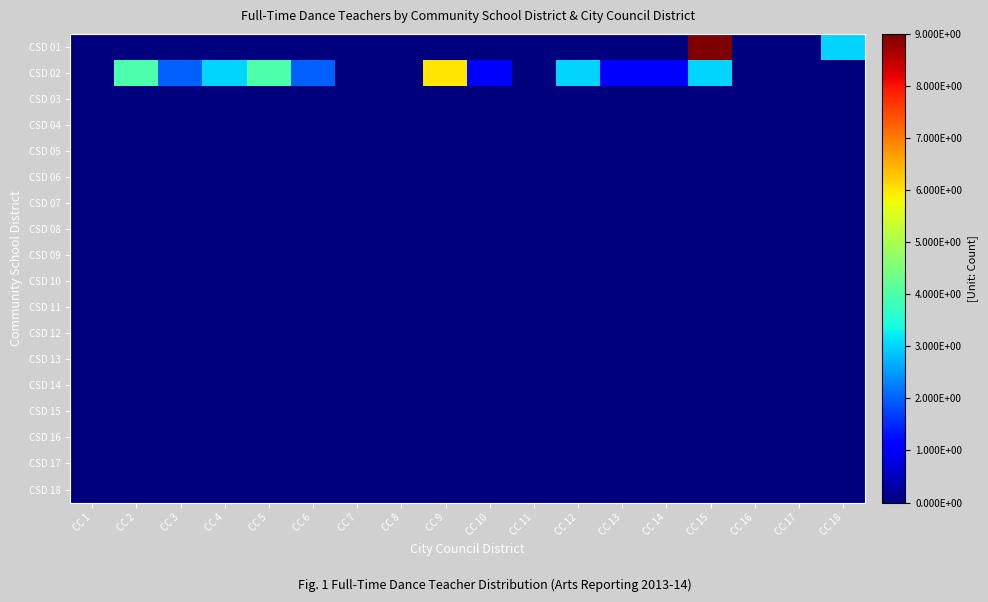

Reading left to right, extract all data points from this chart.

CSD 01: CC 1=0	CC 2=0	CC 3=0	CC 4=0	CC 5=0	CC 6=0	CC 7=0	CC 8=0	CC 9=0	CC 10=0	CC 11=0	CC 12=0	CC 13=0	CC 14=0	CC 15=9	CC 16=0	CC 17=0	CC 18=3
CSD 02: CC 1=0	CC 2=4	CC 3=2	CC 4=3	CC 5=4	CC 6=2	CC 7=0	CC 8=0	CC 9=6	CC 10=1	CC 11=0	CC 12=3	CC 13=1	CC 14=1	CC 15=3	CC 16=0	CC 17=0	CC 18=0
CSD 03: CC 1=0	CC 2=0	CC 3=0	CC 4=0	CC 5=0	CC 6=0	CC 7=0	CC 8=0	CC 9=0	CC 10=0	CC 11=0	CC 12=0	CC 13=0	CC 14=0	CC 15=0	CC 16=0	CC 17=0	CC 18=0
CSD 04: CC 1=0	CC 2=0	CC 3=0	CC 4=0	CC 5=0	CC 6=0	CC 7=0	CC 8=0	CC 9=0	CC 10=0	CC 11=0	CC 12=0	CC 13=0	CC 14=0	CC 15=0	CC 16=0	CC 17=0	CC 18=0
CSD 05: CC 1=0	CC 2=0	CC 3=0	CC 4=0	CC 5=0	CC 6=0	CC 7=0	CC 8=0	CC 9=0	CC 10=0	CC 11=0	CC 12=0	CC 13=0	CC 14=0	CC 15=0	CC 16=0	CC 17=0	CC 18=0
CSD 06: CC 1=0	CC 2=0	CC 3=0	CC 4=0	CC 5=0	CC 6=0	CC 7=0	CC 8=0	CC 9=0	CC 10=0	CC 11=0	CC 12=0	CC 13=0	CC 14=0	CC 15=0	CC 16=0	CC 17=0	CC 18=0
CSD 07: CC 1=0	CC 2=0	CC 3=0	CC 4=0	CC 5=0	CC 6=0	CC 7=0	CC 8=0	CC 9=0	CC 10=0	CC 11=0	CC 12=0	CC 13=0	CC 14=0	CC 15=0	CC 16=0	CC 17=0	CC 18=0
CSD 08: CC 1=0	CC 2=0	CC 3=0	CC 4=0	CC 5=0	CC 6=0	CC 7=0	CC 8=0	CC 9=0	CC 10=0	CC 11=0	CC 12=0	CC 13=0	CC 14=0	CC 15=0	CC 16=0	CC 17=0	CC 18=0
CSD 09: CC 1=0	CC 2=0	CC 3=0	CC 4=0	CC 5=0	CC 6=0	CC 7=0	CC 8=0	CC 9=0	CC 10=0	CC 11=0	CC 12=0	CC 13=0	CC 14=0	CC 15=0	CC 16=0	CC 17=0	CC 18=0
CSD 10: CC 1=0	CC 2=0	CC 3=0	CC 4=0	CC 5=0	CC 6=0	CC 7=0	CC 8=0	CC 9=0	CC 10=0	CC 11=0	CC 12=0	CC 13=0	CC 14=0	CC 15=0	CC 16=0	CC 17=0	CC 18=0
CSD 11: CC 1=0	CC 2=0	CC 3=0	CC 4=0	CC 5=0	CC 6=0	CC 7=0	CC 8=0	CC 9=0	CC 10=0	CC 11=0	CC 12=0	CC 13=0	CC 14=0	CC 15=0	CC 16=0	CC 17=0	CC 18=0
CSD 12: CC 1=0	CC 2=0	CC 3=0	CC 4=0	CC 5=0	CC 6=0	CC 7=0	CC 8=0	CC 9=0	CC 10=0	CC 11=0	CC 12=0	CC 13=0	CC 14=0	CC 15=0	CC 16=0	CC 17=0	CC 18=0
CSD 13: CC 1=0	CC 2=0	CC 3=0	CC 4=0	CC 5=0	CC 6=0	CC 7=0	CC 8=0	CC 9=0	CC 10=0	CC 11=0	CC 12=0	CC 13=0	CC 14=0	CC 15=0	CC 16=0	CC 17=0	CC 18=0
CSD 14: CC 1=0	CC 2=0	CC 3=0	CC 4=0	CC 5=0	CC 6=0	CC 7=0	CC 8=0	CC 9=0	CC 10=0	CC 11=0	CC 12=0	CC 13=0	CC 14=0	CC 15=0	CC 16=0	CC 17=0	CC 18=0
CSD 15: CC 1=0	CC 2=0	CC 3=0	CC 4=0	CC 5=0	CC 6=0	CC 7=0	CC 8=0	CC 9=0	CC 10=0	CC 11=0	CC 12=0	CC 13=0	CC 14=0	CC 15=0	CC 16=0	CC 17=0	CC 18=0
CSD 16: CC 1=0	CC 2=0	CC 3=0	CC 4=0	CC 5=0	CC 6=0	CC 7=0	CC 8=0	CC 9=0	CC 10=0	CC 11=0	CC 12=0	CC 13=0	CC 14=0	CC 15=0	CC 16=0	CC 17=0	CC 18=0
CSD 17: CC 1=0	CC 2=0	CC 3=0	CC 4=0	CC 5=0	CC 6=0	CC 7=0	CC 8=0	CC 9=0	CC 10=0	CC 11=0	CC 12=0	CC 13=0	CC 14=0	CC 15=0	CC 16=0	CC 17=0	CC 18=0
CSD 18: CC 1=0	CC 2=0	CC 3=0	CC 4=0	CC 5=0	CC 6=0	CC 7=0	CC 8=0	CC 9=0	CC 10=0	CC 11=0	CC 12=0	CC 13=0	CC 14=0	CC 15=0	CC 16=0	CC 17=0	CC 18=0